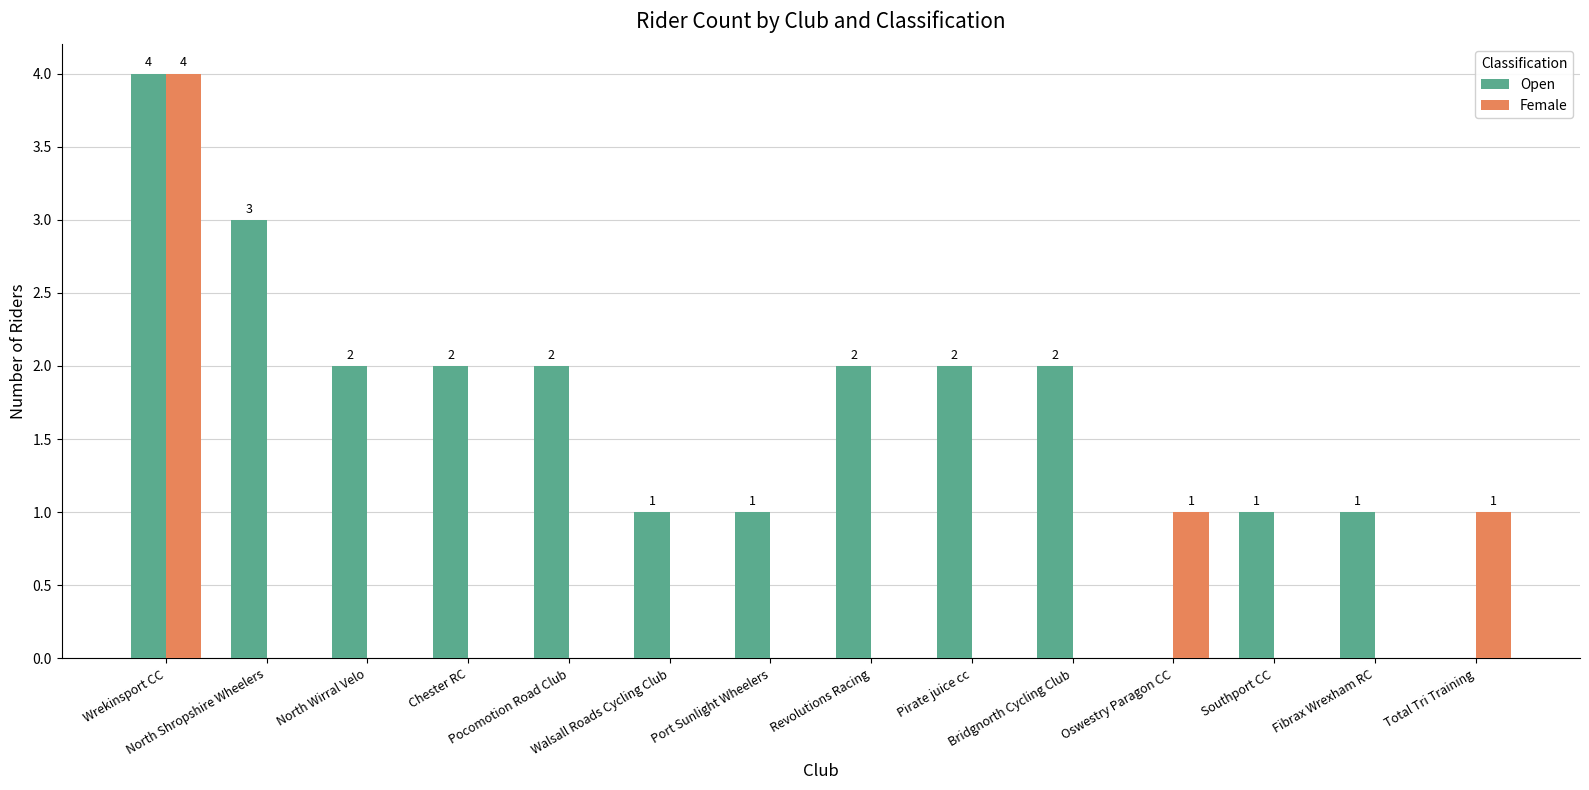

Which series has the largest total across all categories?

Open